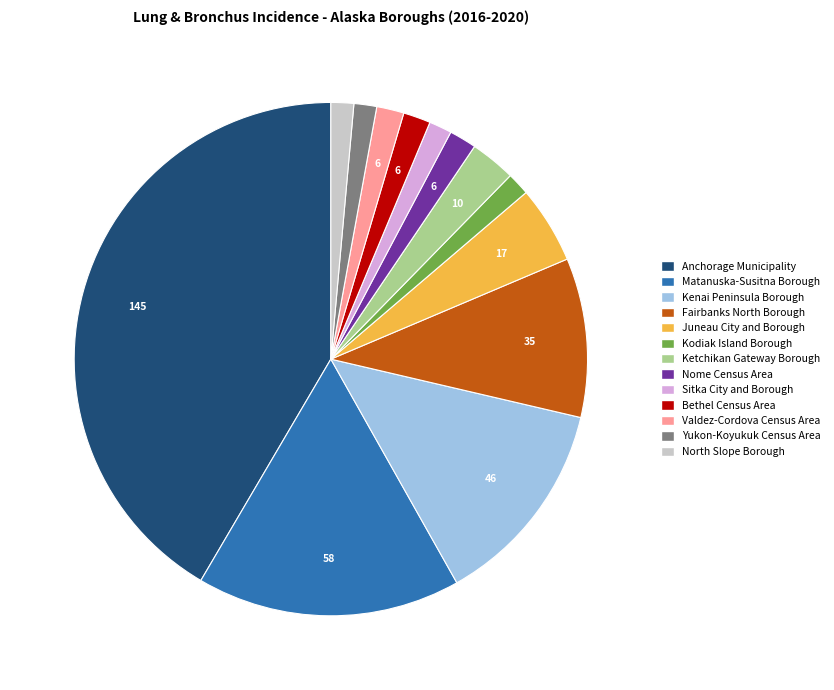

Does any single category account for the majority?

No